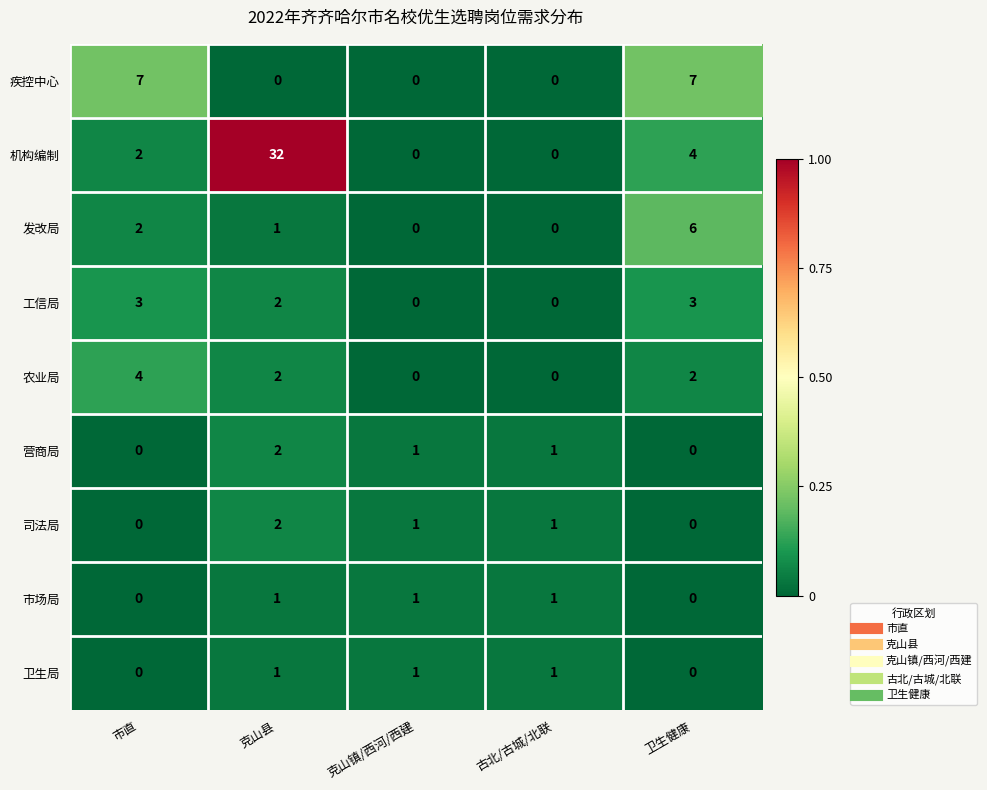

What is the difference between the maximum and second lowest values in the 农业局 series?

4